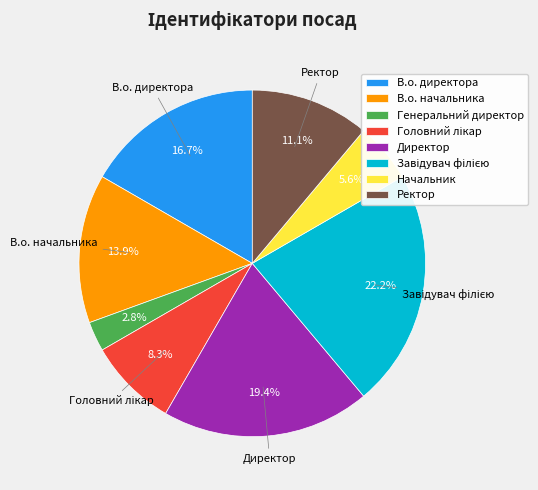

What portion of the pie excludes В.о. начальника?

86.1%